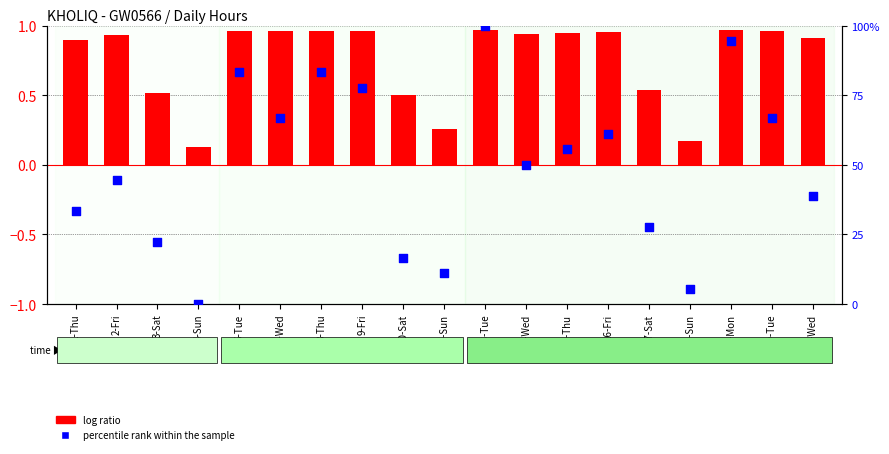

Which series has the largest Y range (max minus min)?

percentile rank within the sample